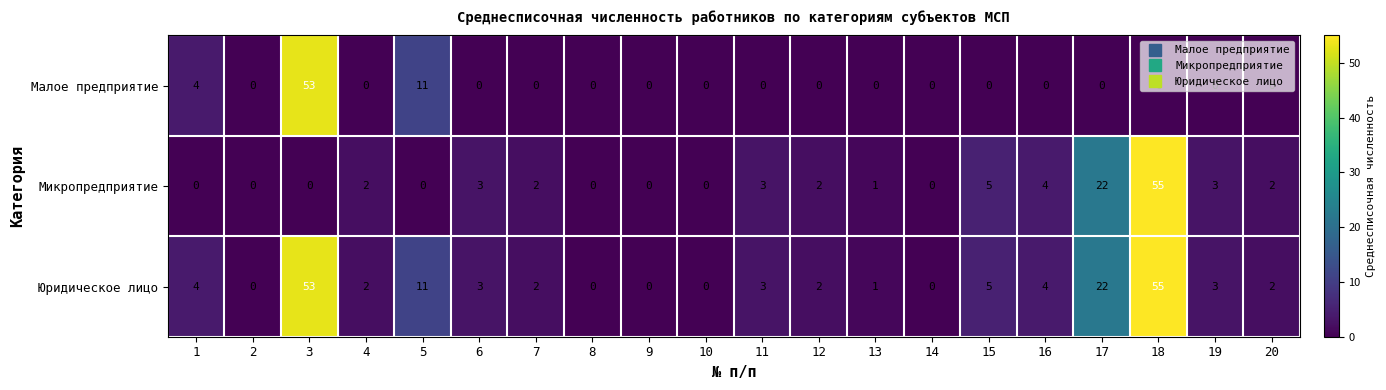

List the series in order of their overall mean, highest first.

Юридическое лицо, Микропредприятие, Малое предприятие